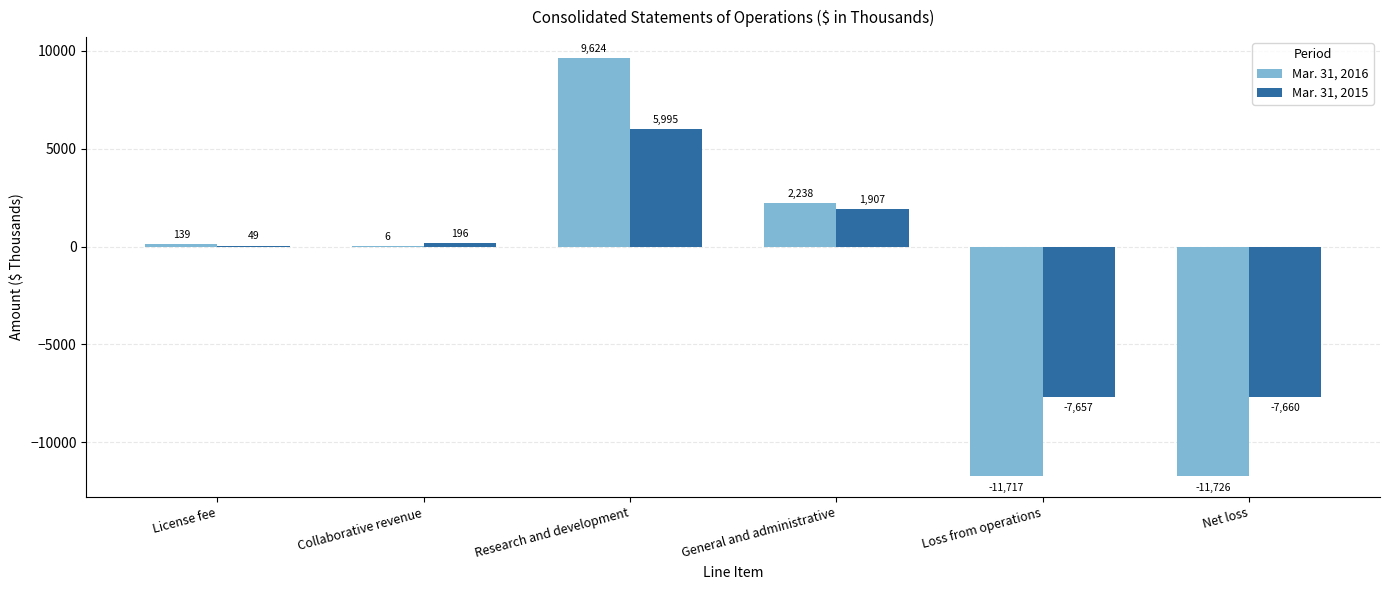

How many groups of bars are there?

6